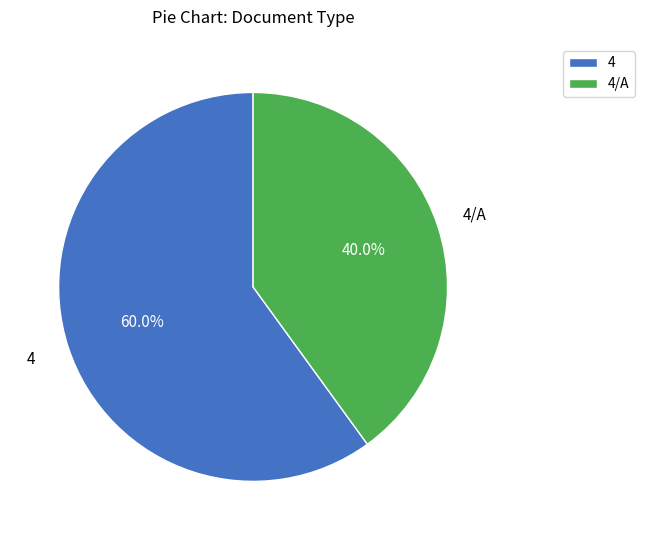

To the nearest percent, what percentage of the pie is 4/A?

40%